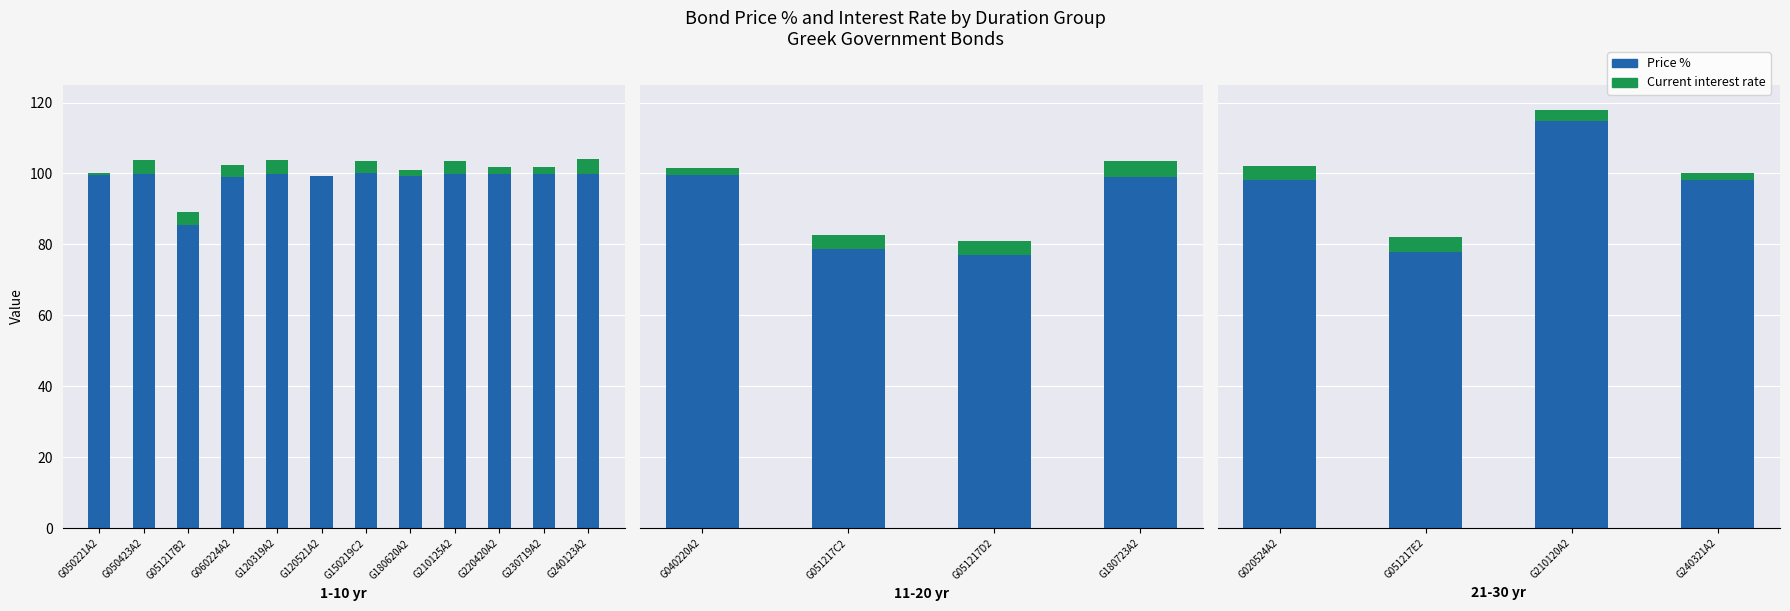

The value of Current interest rate at G051217E2 is 4.2. True or false?

True